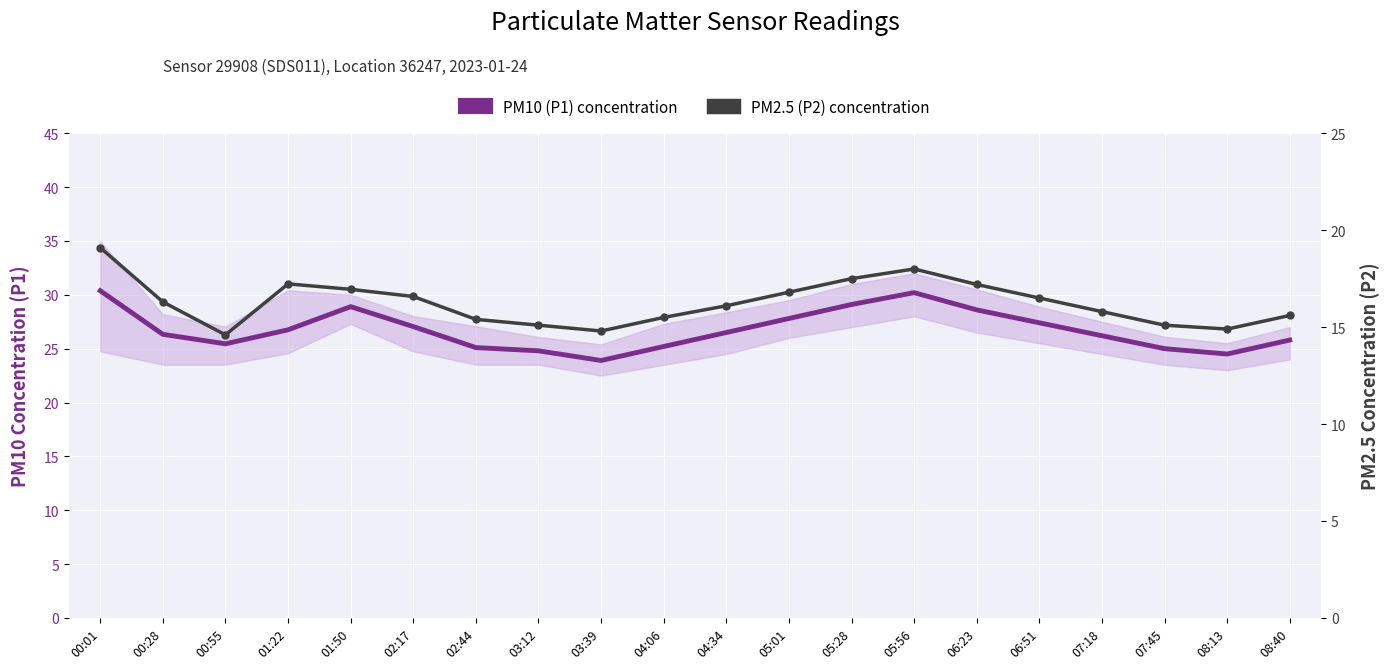

The PM10 (P1) concentration series shows 42.4 at 06:51. True or false?

False